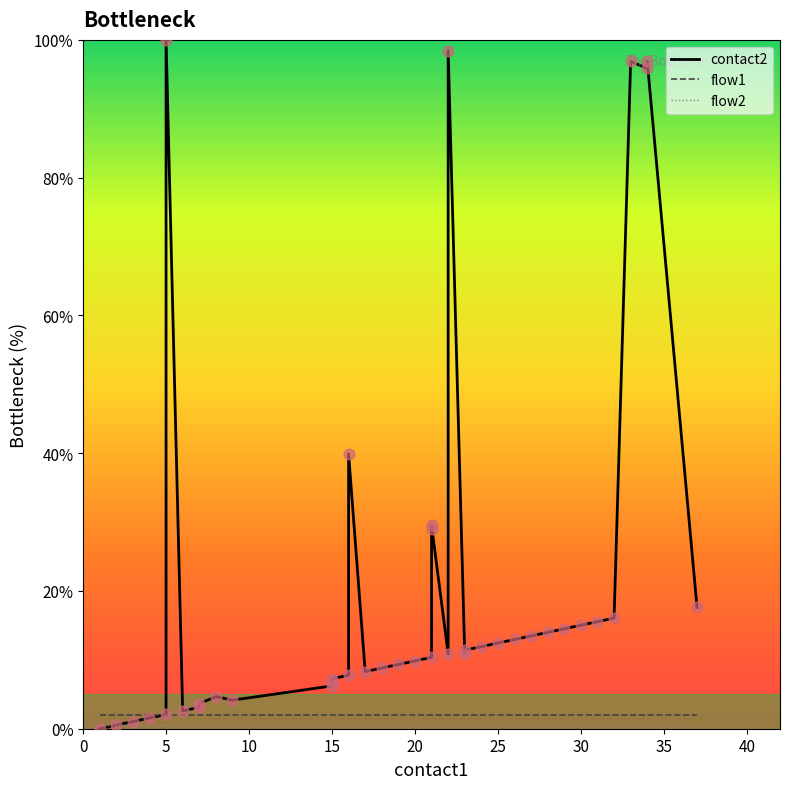

At how many categories does at least one series exceed 82?

5